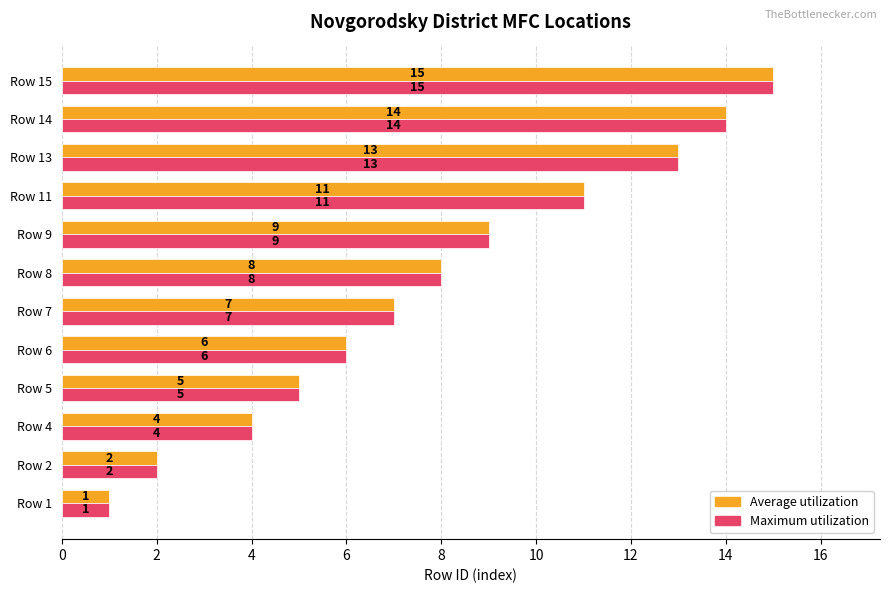

Count the number of data series in this chart.

2